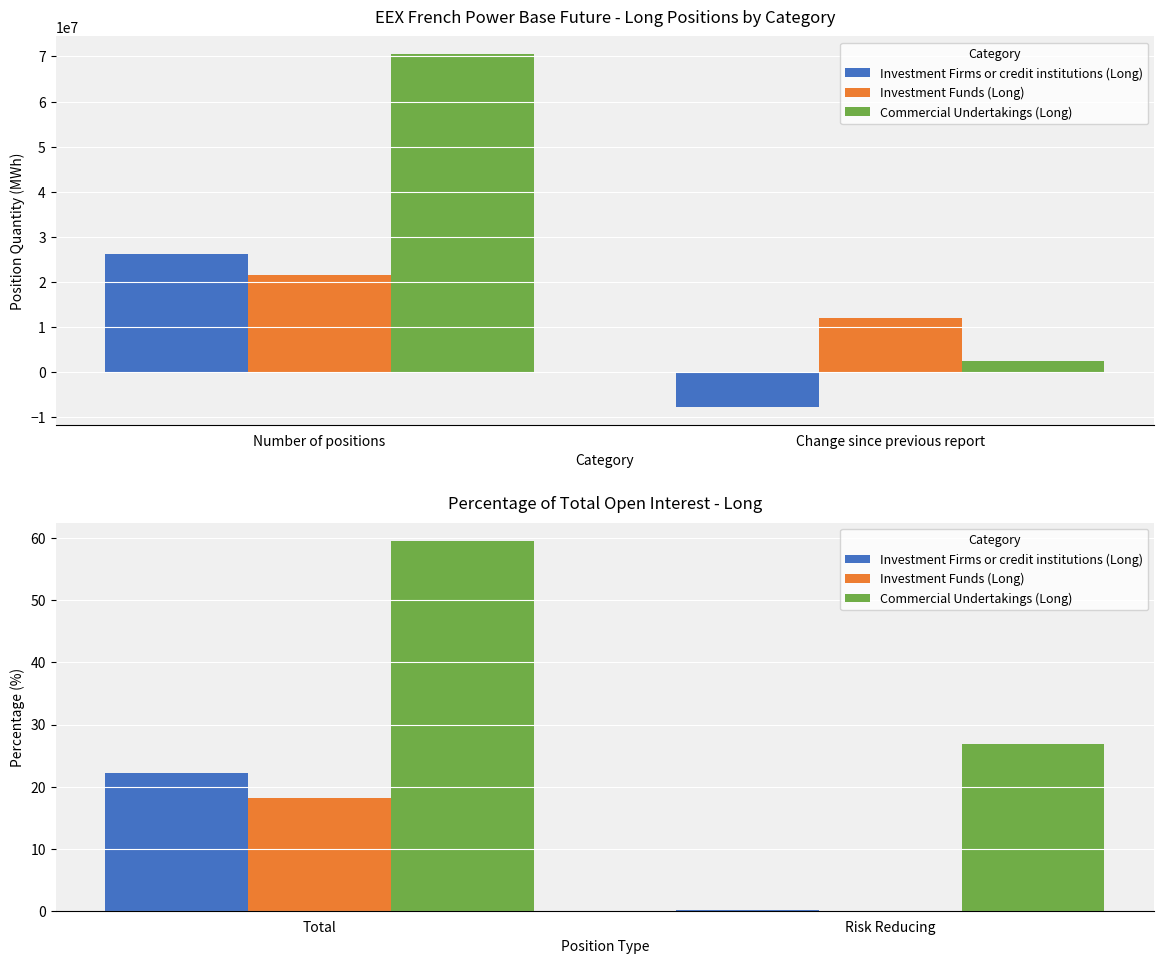

Which category has the lowest value in the Investment Firms or credit institutions (Long) series?

Risk Reducing